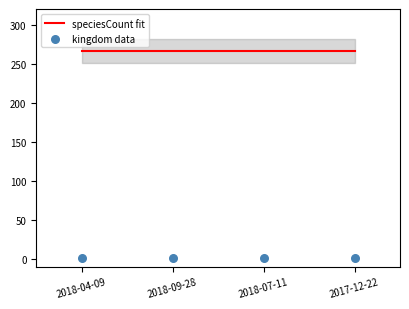

Which series reaches the maximum Y coordinate?

speciesCount fit